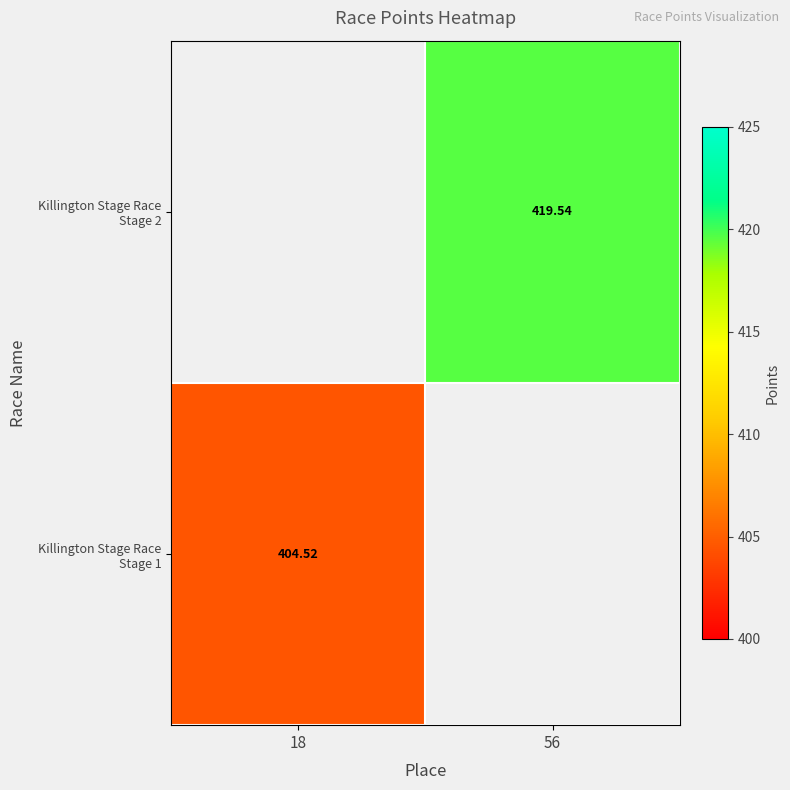

What is the sum of all Killington Stage Race Stage 1 values?

404.5